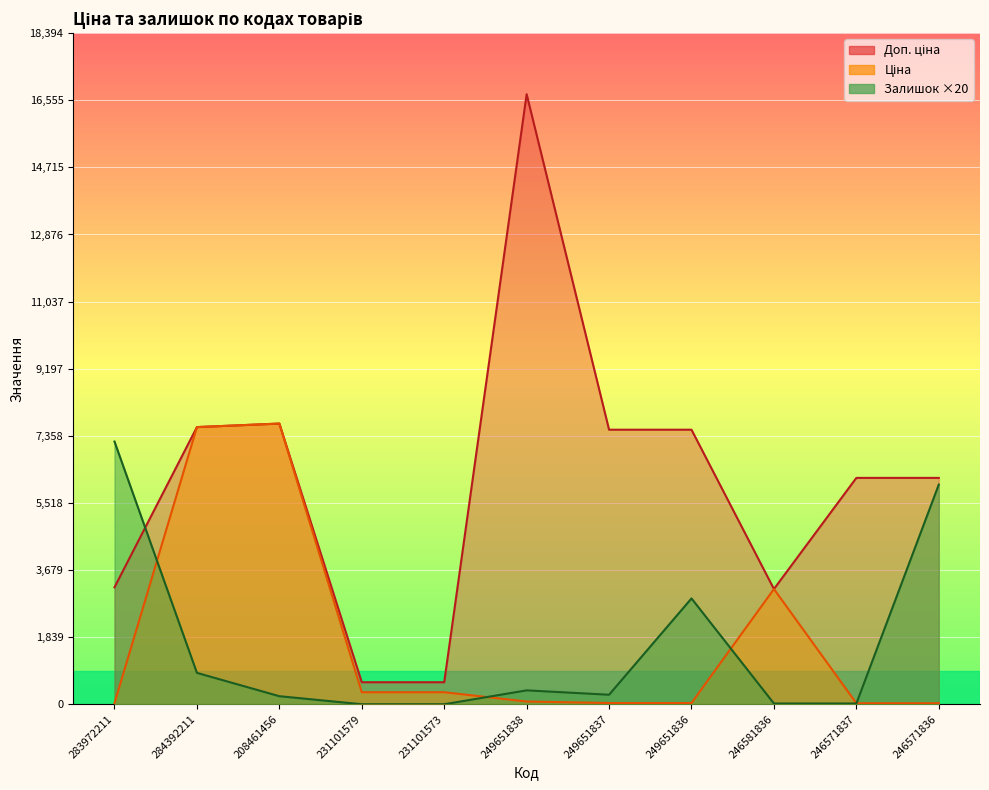

The Ціна series shows 7596.5 at 284392211. True or false?

True